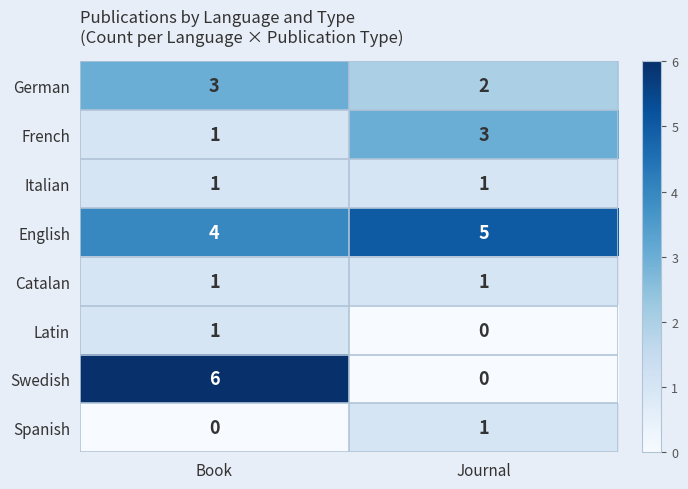

The value of German at Book is 3. True or false?

True